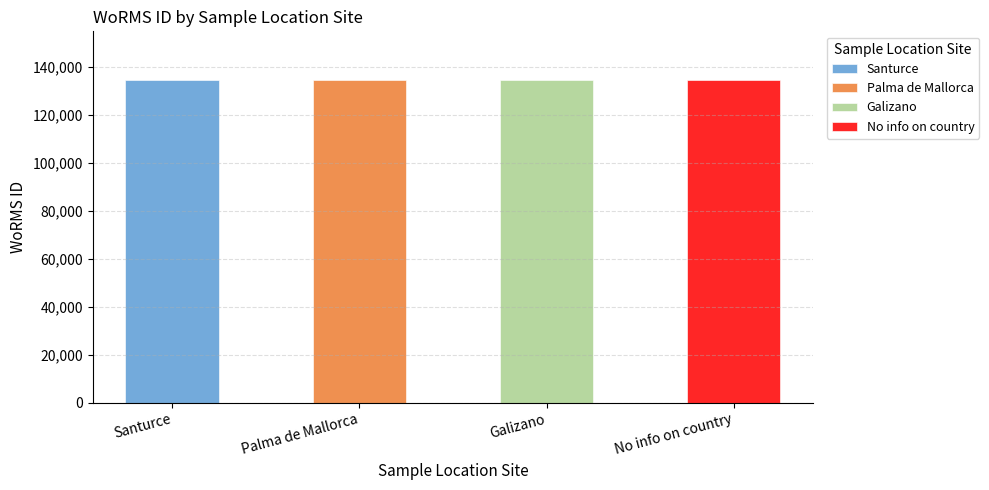

Approximately how many times larger is the value at Santurce compared to No info on country?

1.0